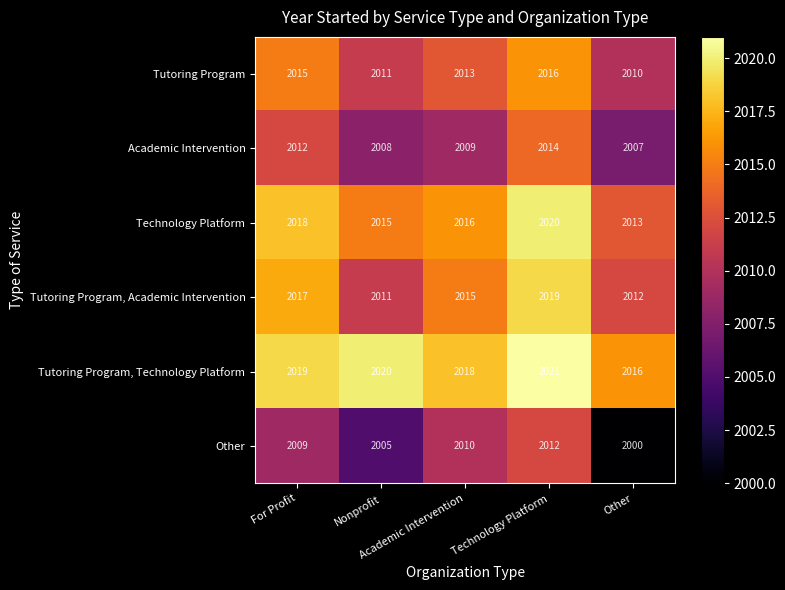

At which category is the sum across all series the highest?

Technology Platform